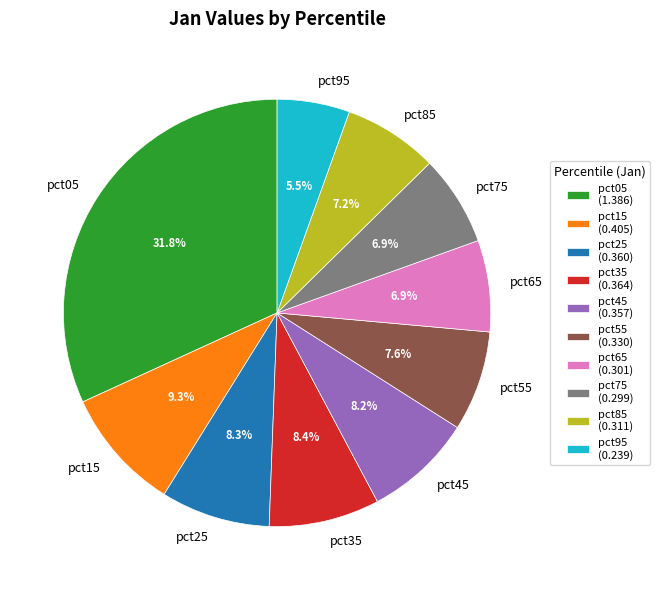

Which category has the biggest portion of the pie?

pct05